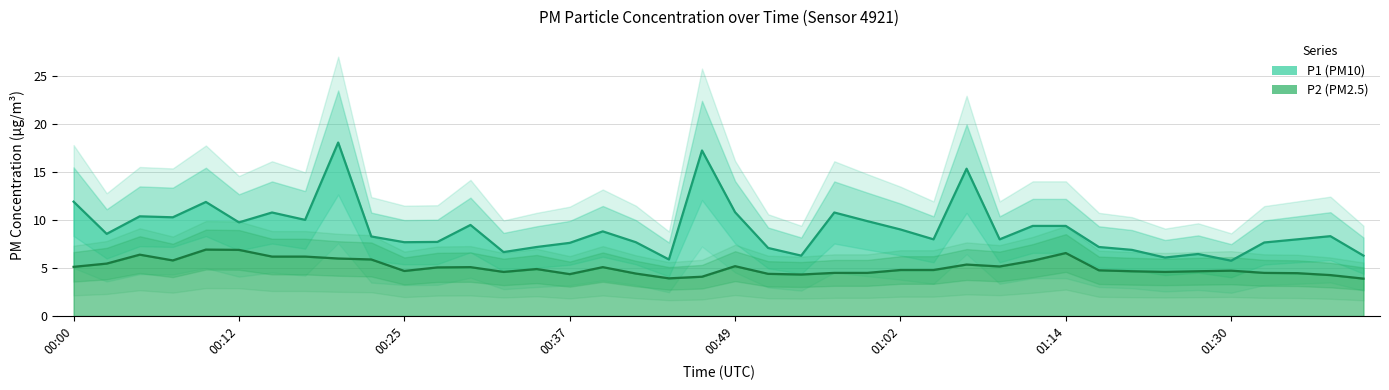

Reading left to right, list all the values displayed in this chart.

P1: 00:00=11.9	00:02=8.6	00:05=10.4	00:07=10.3	00:10=11.9	00:12=9.8	00:15=10.8	00:17=10.0	00:20=18.1	00:22=8.3	00:25=7.7	00:27=7.7	00:30=9.5	00:32=6.7	00:34=7.2	00:37=7.6	00:39=8.8	00:42=7.7	00:44=5.9	00:47=17.3	00:49=10.8	00:52=7.1	00:54=6.3	00:57=10.8	00:59=9.9	01:02=9.0	01:04=8.0	01:07=15.4	01:09=8.0	01:12=9.4	01:14=9.4	01:17=7.2	01:22=6.9	01:25=6.1	01:27=6.5	01:30=5.8	01:32=7.7	01:35=8.0	01:37=8.3	01:40=6.3
P2: 00:00=5.1	00:02=5.5	00:05=6.4	00:07=5.8	00:10=6.9	00:12=6.9	00:15=6.2	00:17=6.2	00:20=6.0	00:22=5.9	00:25=4.7	00:27=5.1	00:30=5.1	00:32=4.6	00:34=4.9	00:37=4.4	00:39=5.1	00:42=4.4	00:44=3.9	00:47=4.1	00:49=5.2	00:52=4.4	00:54=4.3	00:57=4.5	00:59=4.5	01:02=4.8	01:04=4.8	01:07=5.4	01:09=5.2	01:12=5.8	01:14=6.6	01:17=4.8	01:22=4.7	01:25=4.6	01:27=4.7	01:30=4.7	01:32=4.5	01:35=4.5	01:37=4.3	01:40=3.9